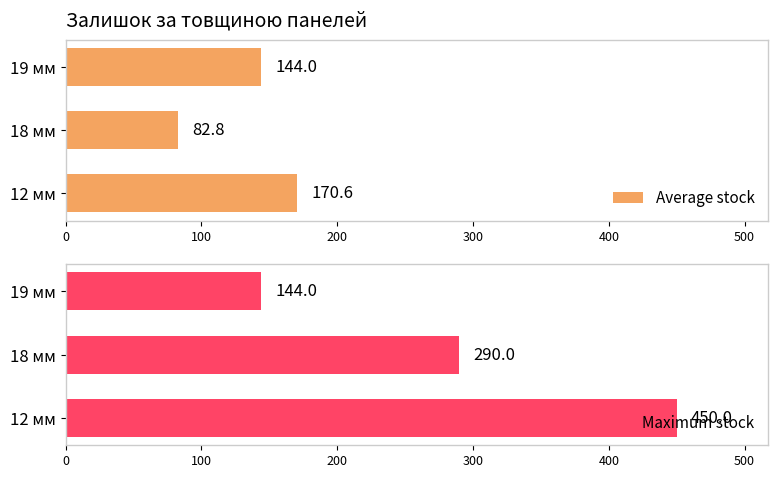

What is the greatest value displayed?

450.0